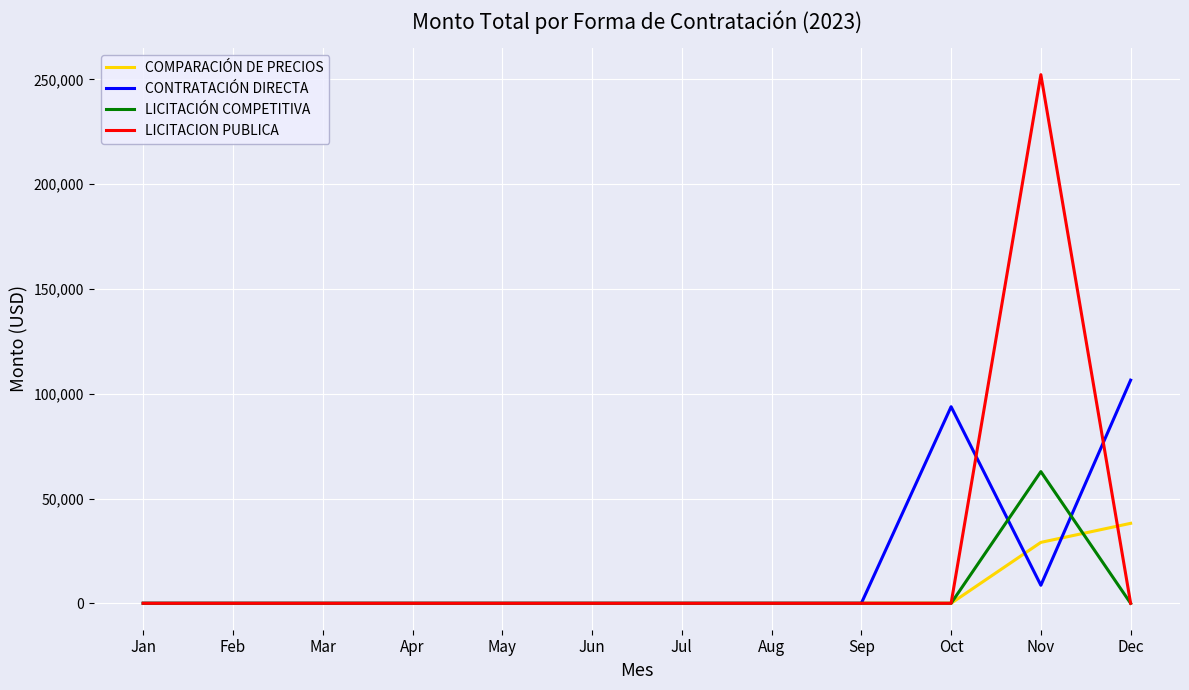

Which series has the widest spread of values?

LICITACION PUBLICA